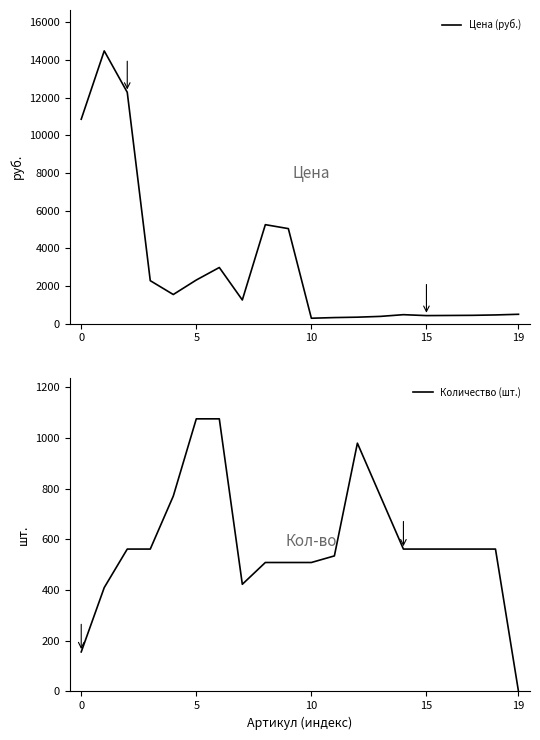

Rank the series by their maximum value, from highest to lowest.

Цена (руб.), Количество (шт.)